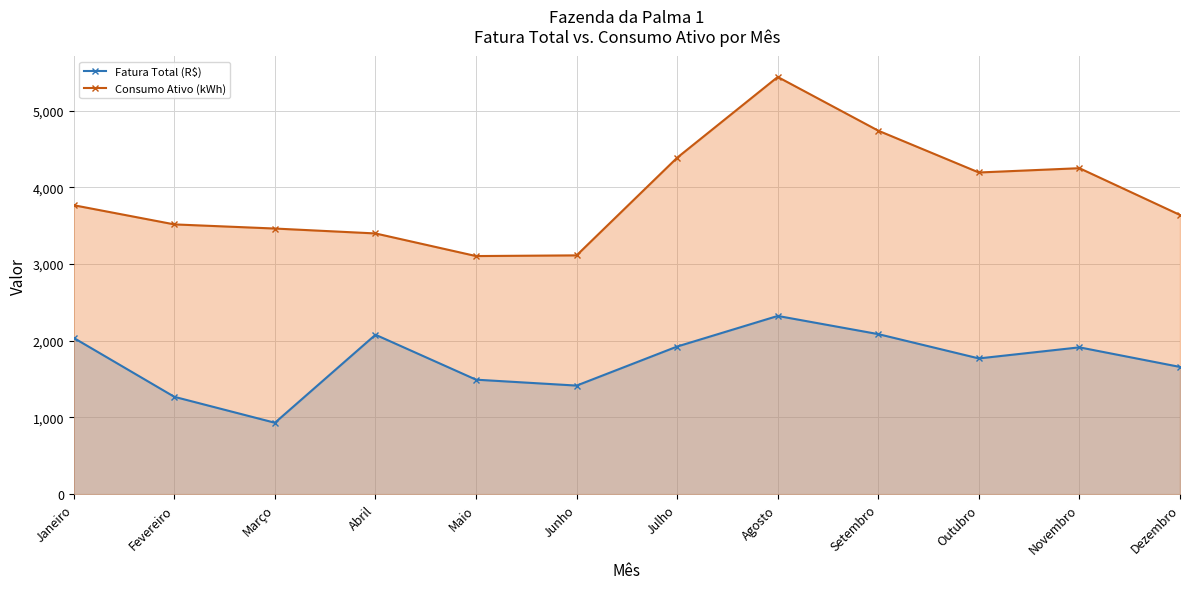

What is the difference between the highest and lowest values at Outubro?

2425.0